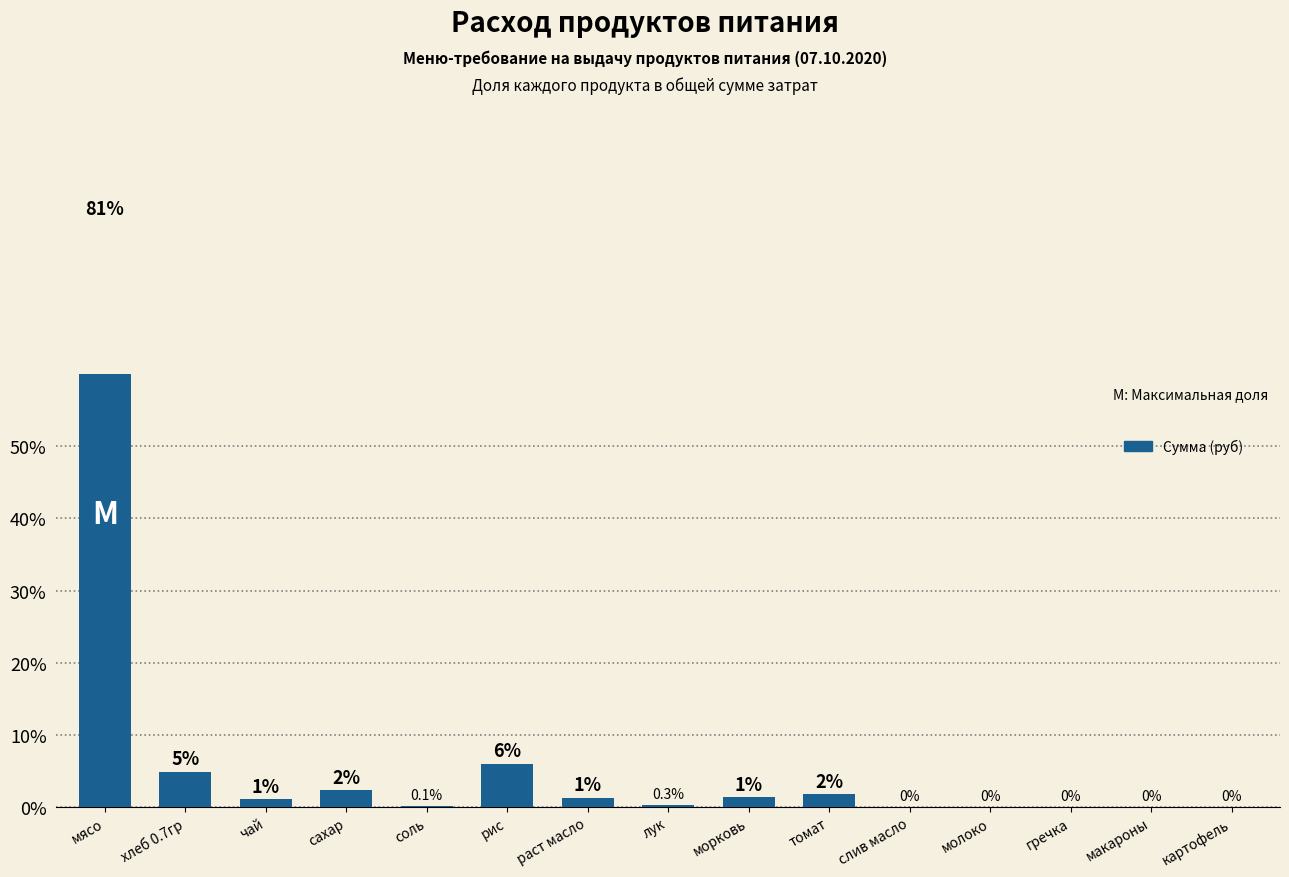

The chart shows a value of 5.9 at рис. True or false?

True